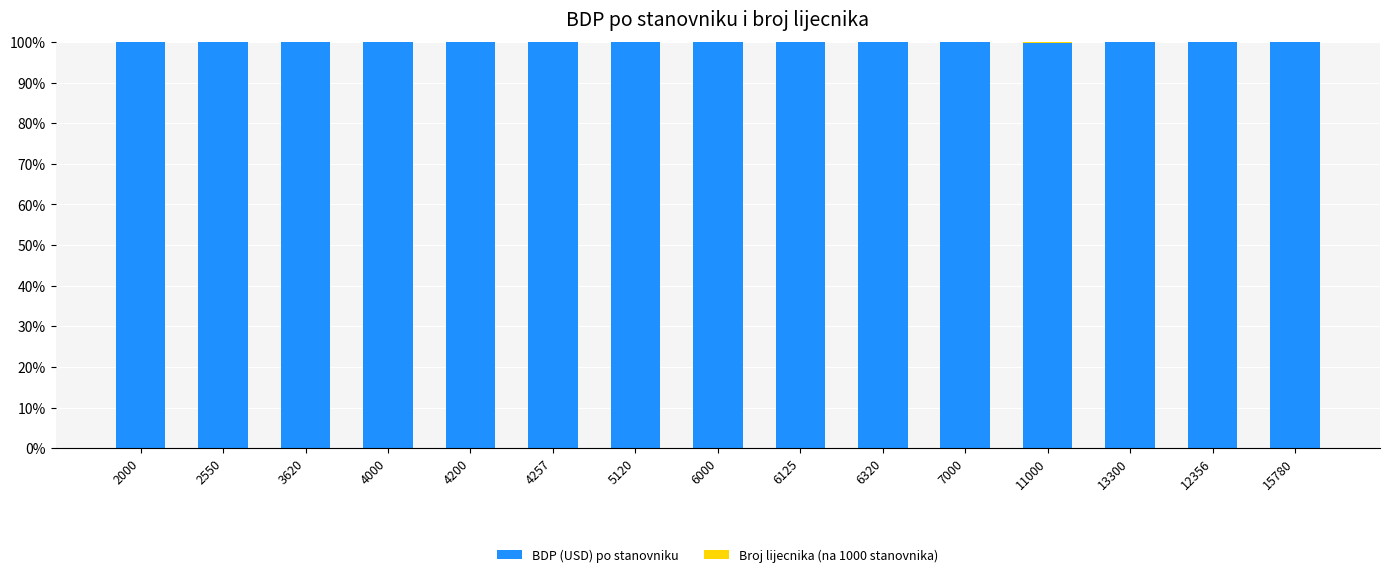

Are the bars grouped side by side (vs. stacked)?

No